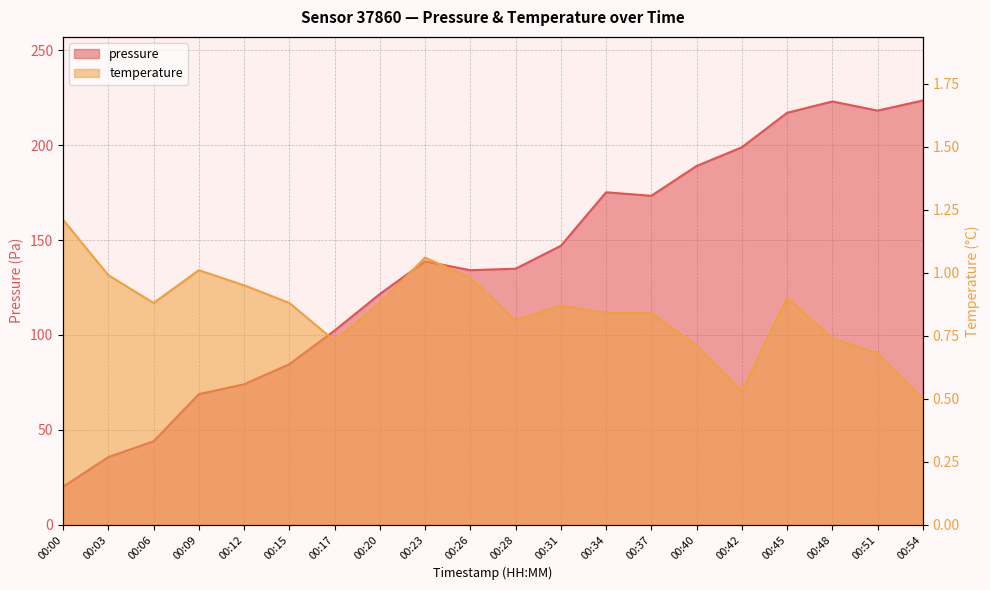

True or false: temperature has more than 1 interior local peaks.

True